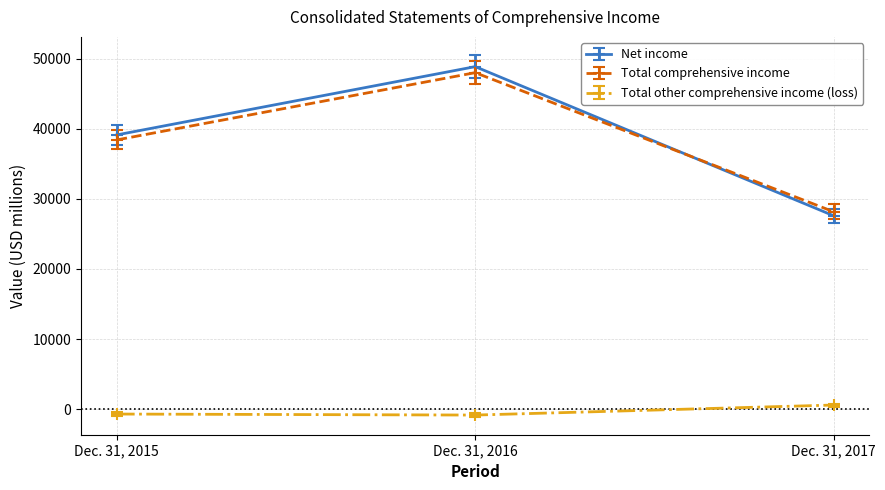

What is the total value across all series at Dec. 31, 2016?

96078